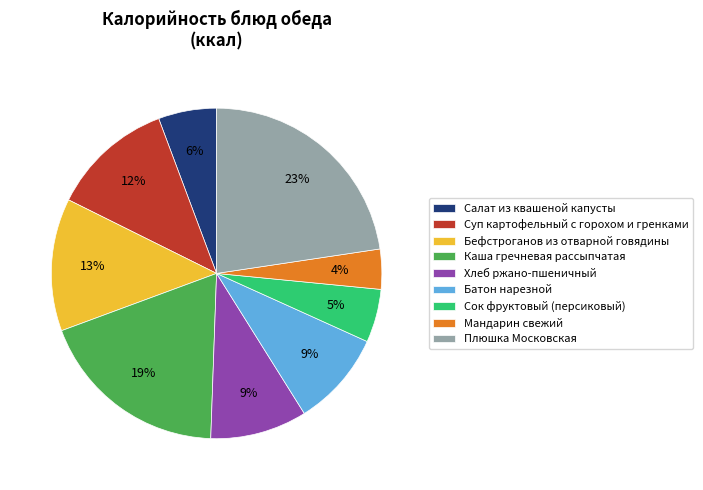

Approximately how many times larger is the value at Батон нарезной compared to Каша гречневая рассыпчатая?

0.5